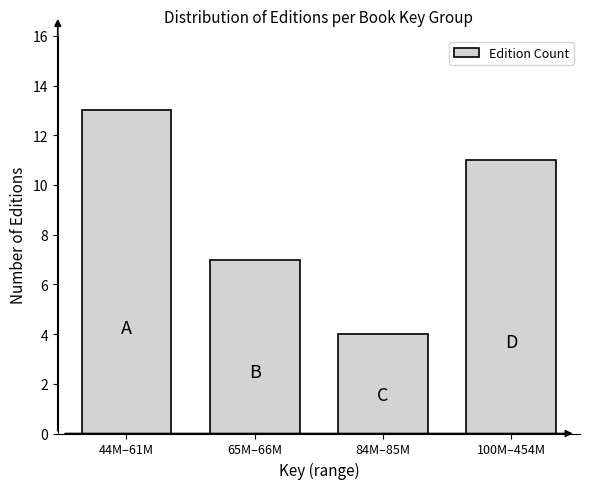

Reading left to right, what are all the values shown in this chart?

13	7	4	11